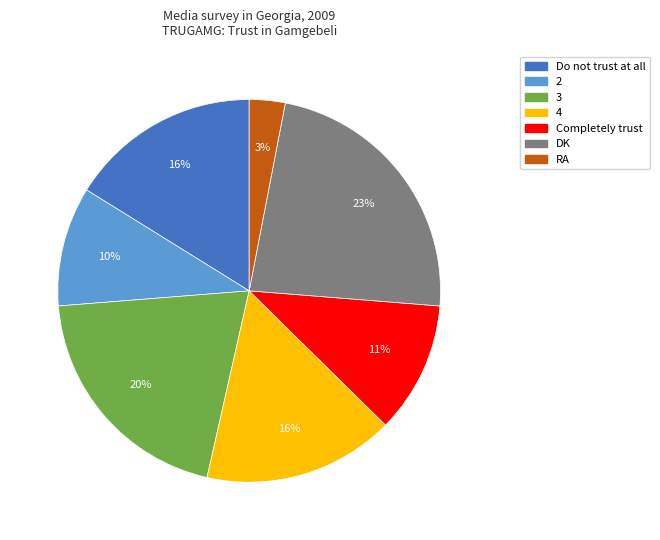

Do Completely trust and DK together represent more than half of the pie?

No